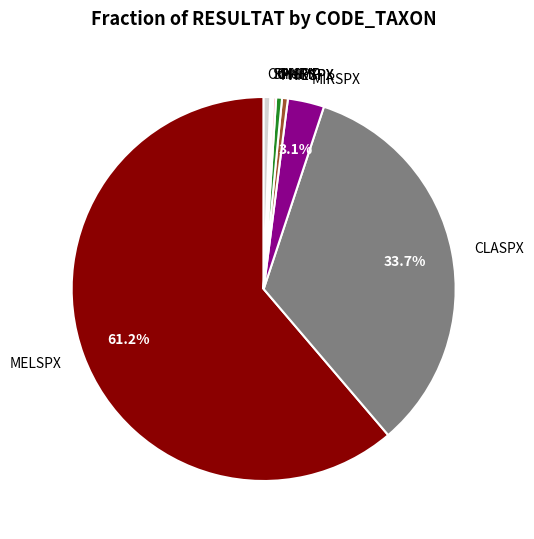

Is the sum of MIRSPX and MELSPX greater than half?

Yes